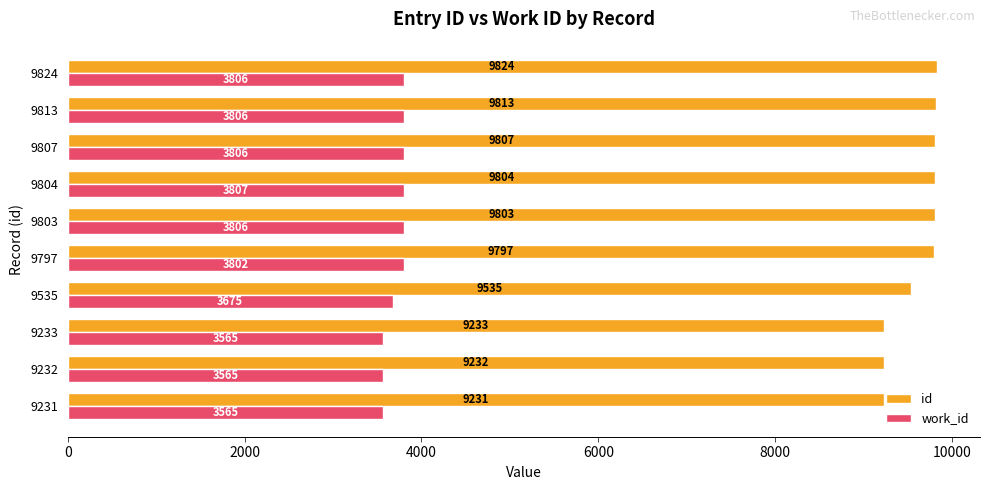

Which series has the largest range (max minus min)?

id